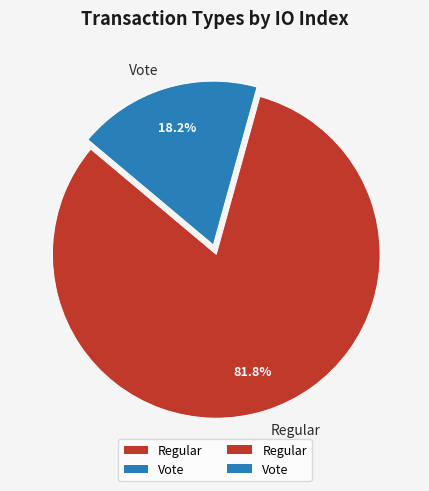

Combined, what portion of the pie is Vote and Regular?

100.0%